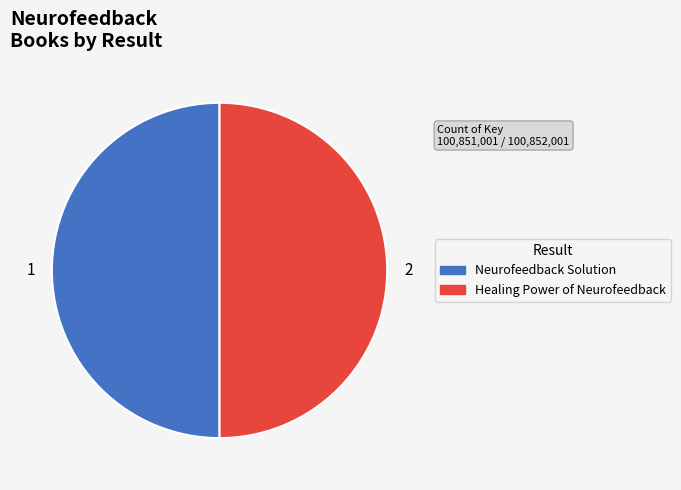

Is the sum of 2 and 1 greater than half?

Yes